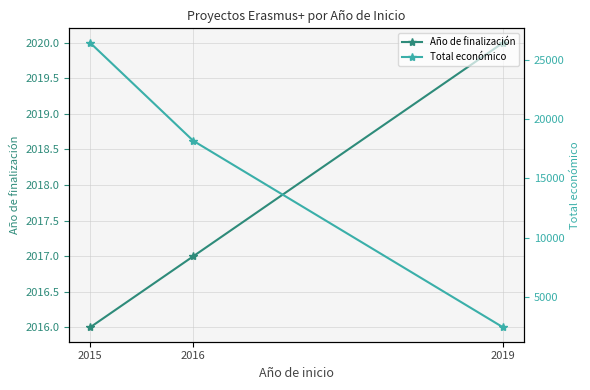

How many data points in Total económico are above 18169?

1